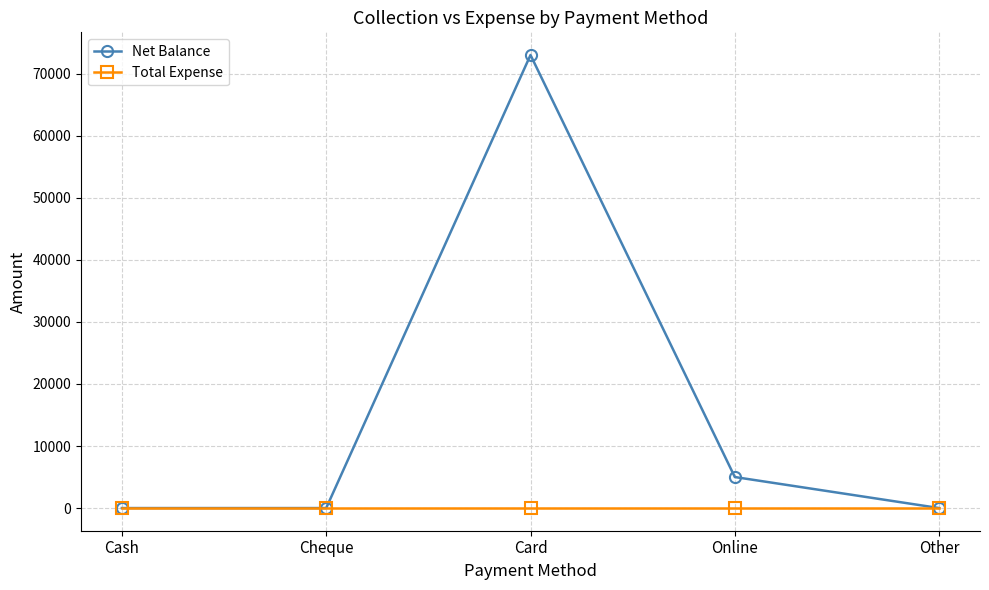

At which category does the chart reach its peak across all series?

Card